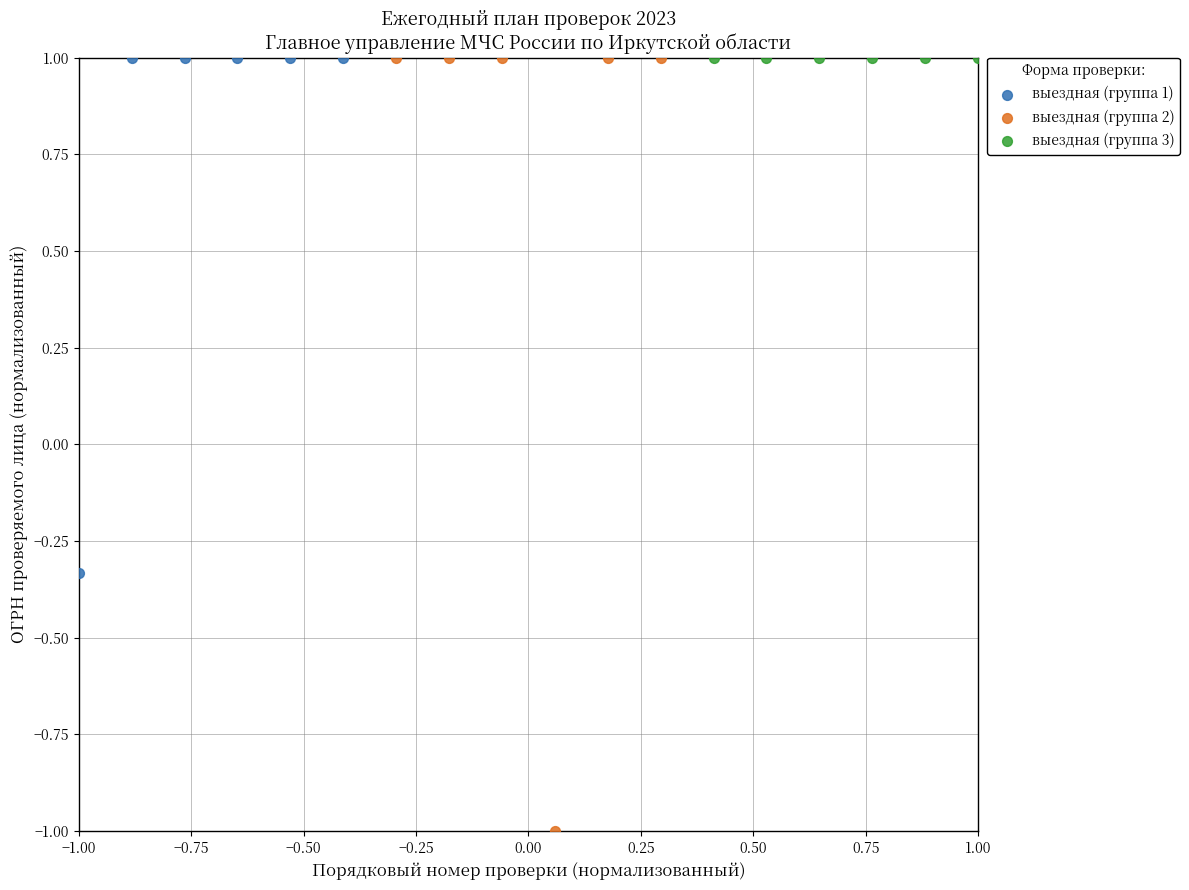

Which series contains the lowest Y value?

выездная (группа 2)